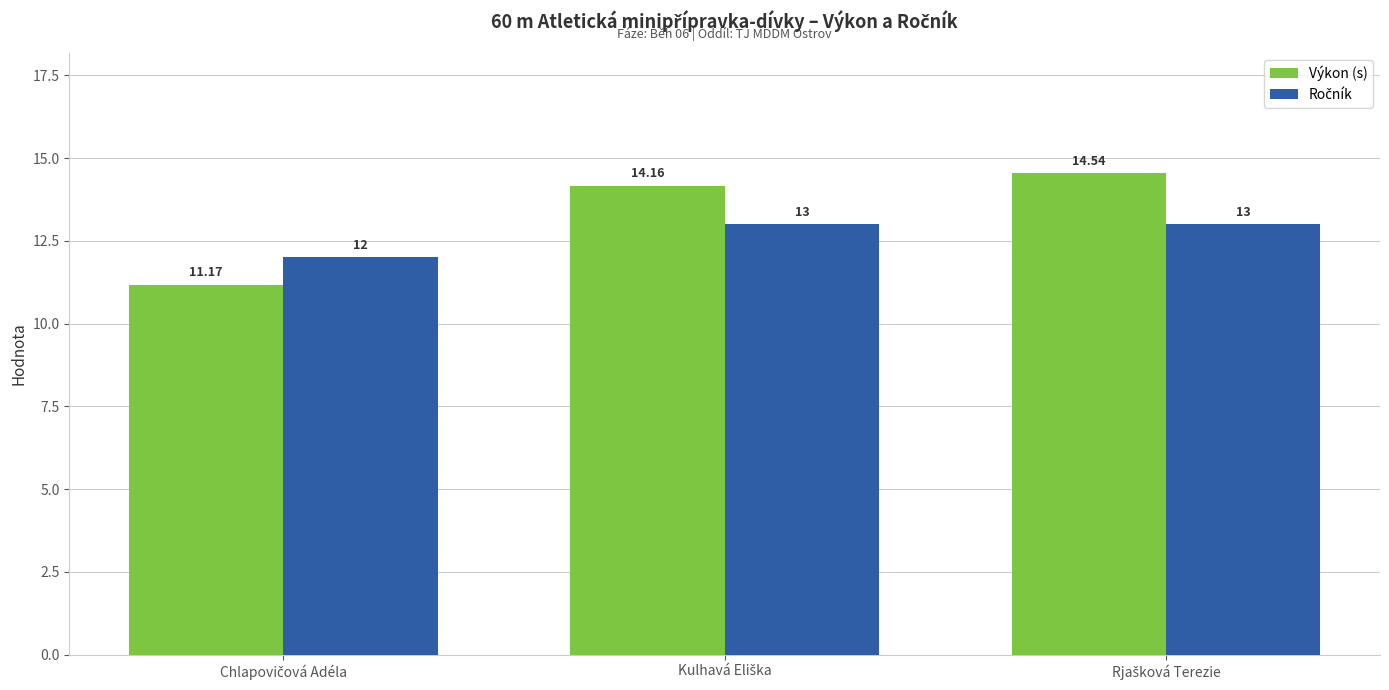

Which series has the widest spread of values?

Výkon (s)